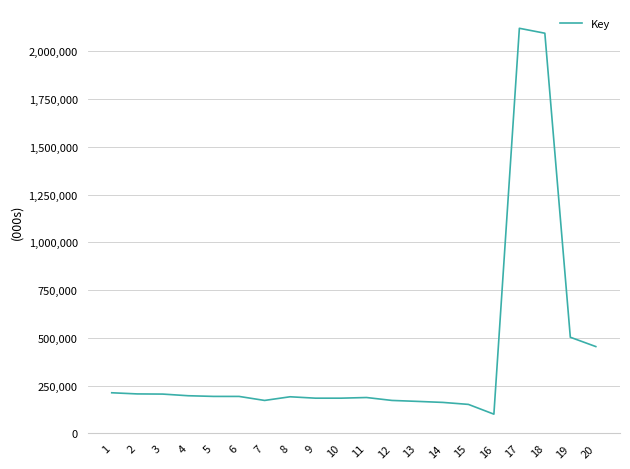

Reading left to right, extract all data points from this chart.

212.5	206.4	205.6	197.0	193.4	193.3	172.3	191.5	184.2	184.2	187.6	172.3	167.4	162.0	151.6	100.5	2120.0	2094.2	503.1	454.3